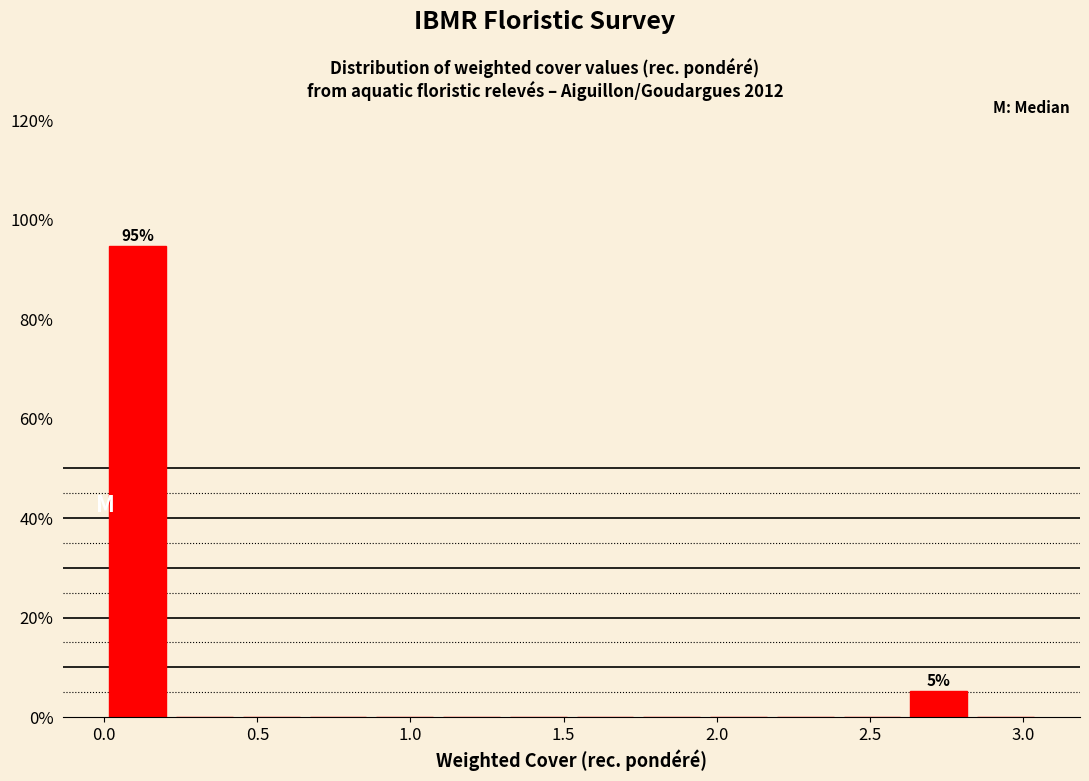

Over which range of the x-axis is the bar tallest?

0.00 to 0.20